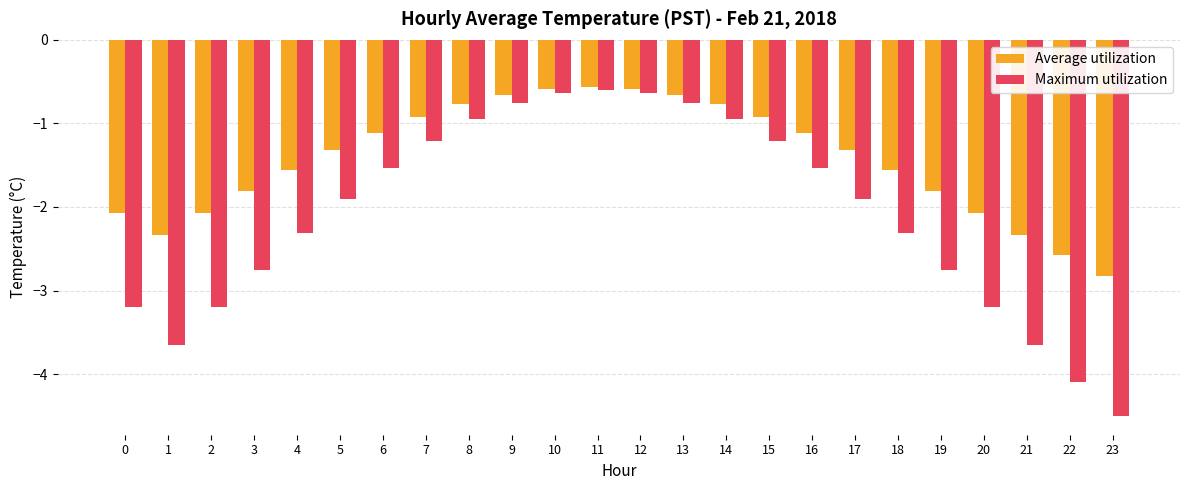

What is the difference between the second highest and minimum values in the Average utilization series?

2.2